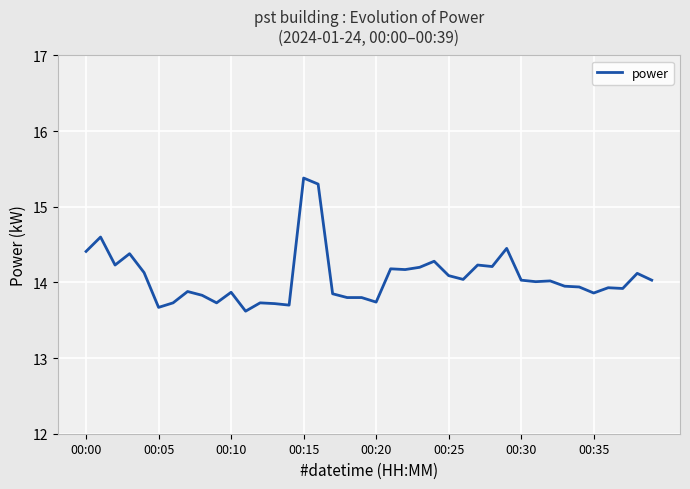

What is the minimum value shown in the chart?

13.6